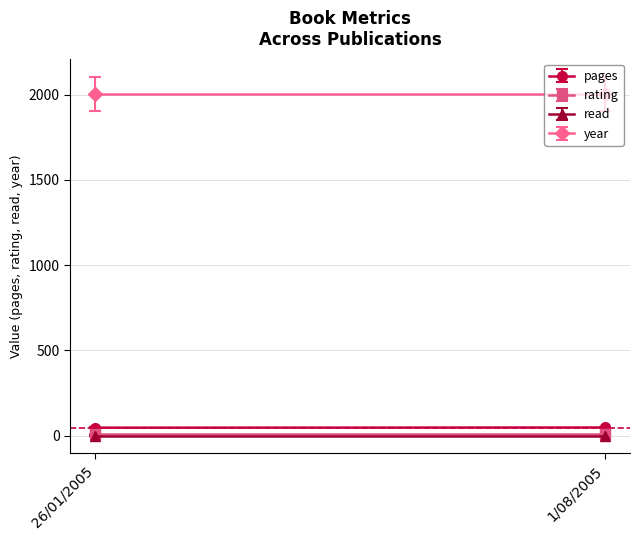

The pages series shows 47 at 26/01/2005. True or false?

True